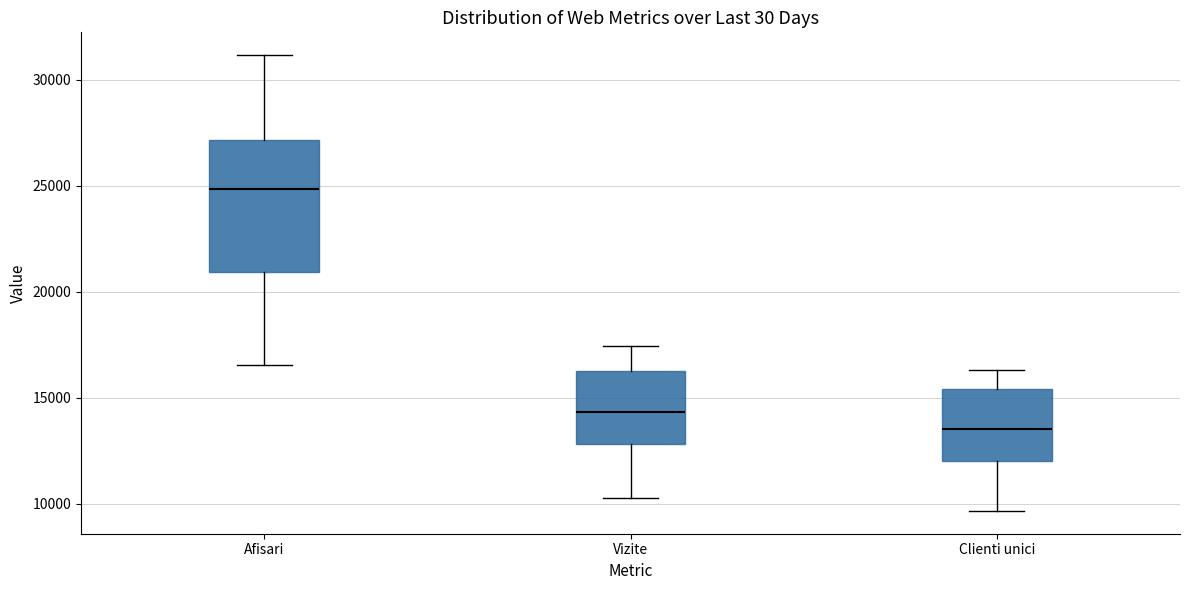

Which box's median line is the highest?

Afisari